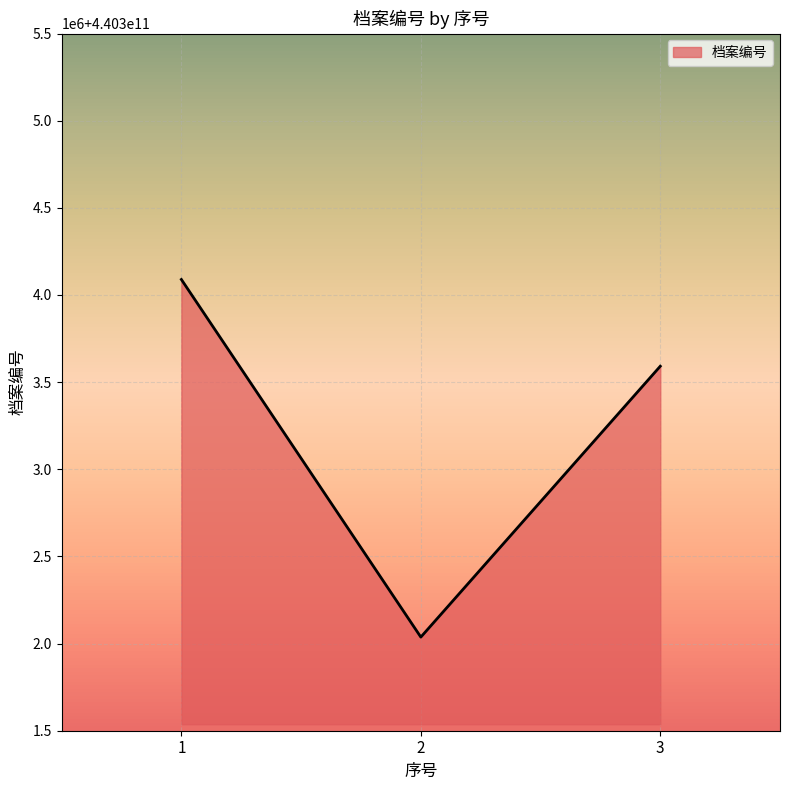

True or false: the data shows 89521087624 at 1.

False